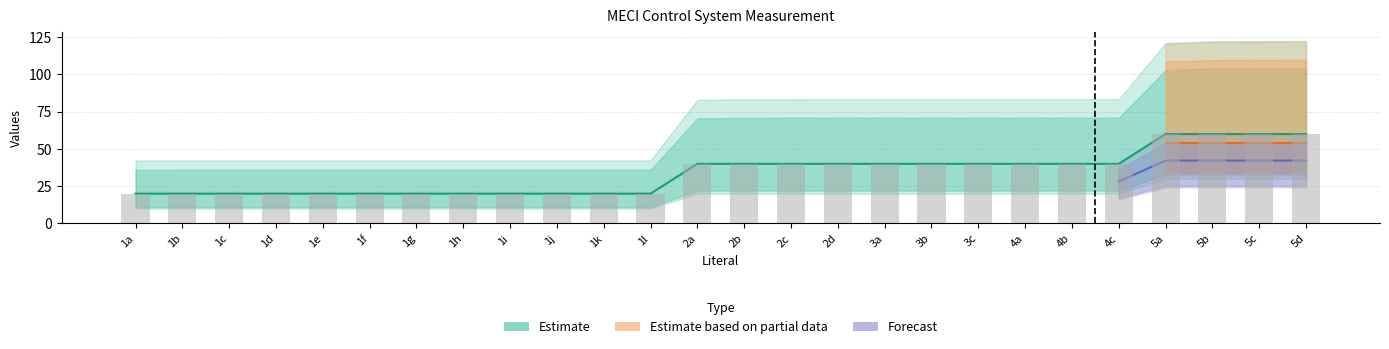

Does the chart contain stacked bars?

No